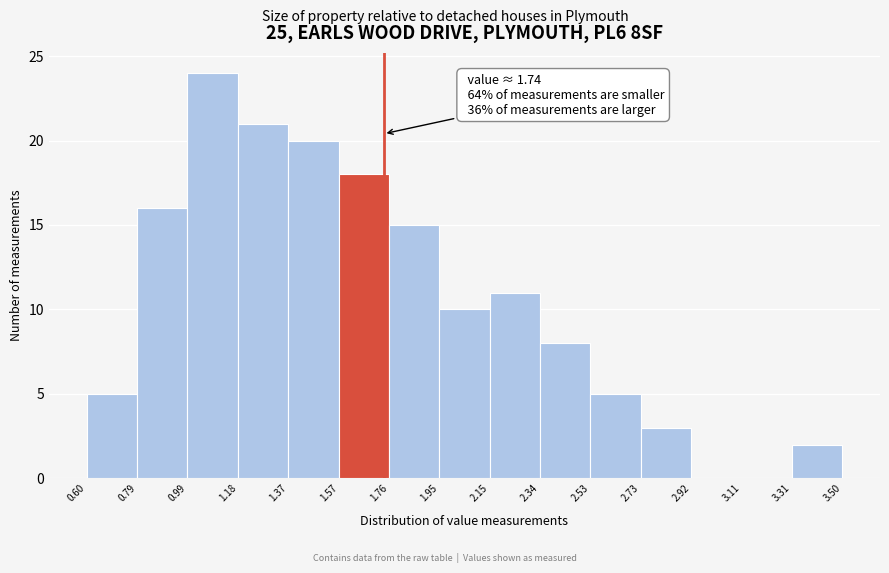

Which range on the x-axis has the tallest bar?

0.99 to 1.18